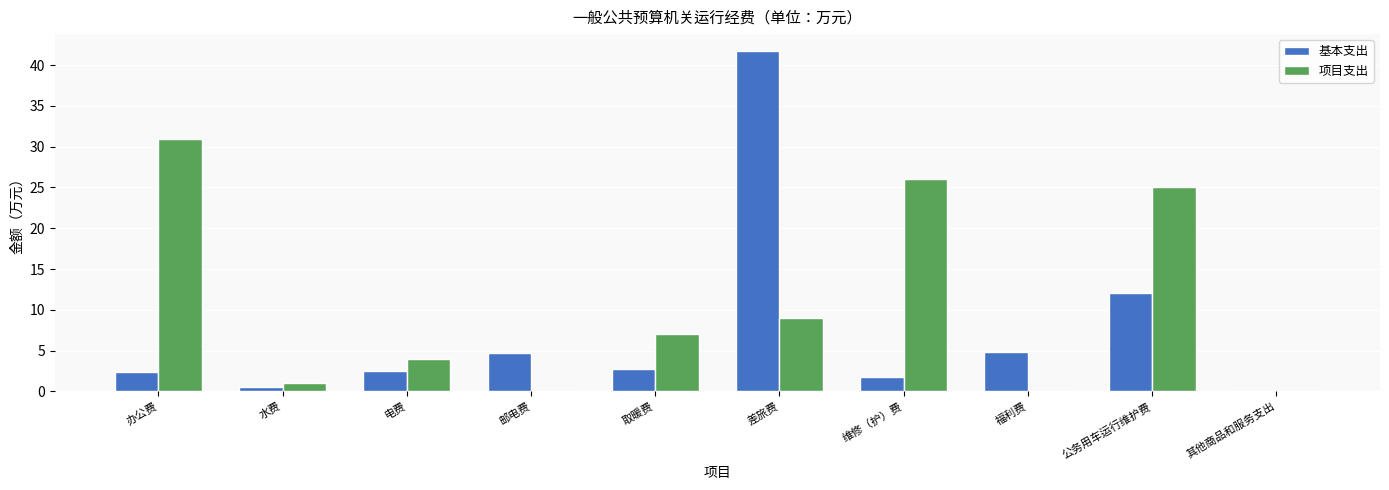

At which category is the sum across all series the highest?

差旅费